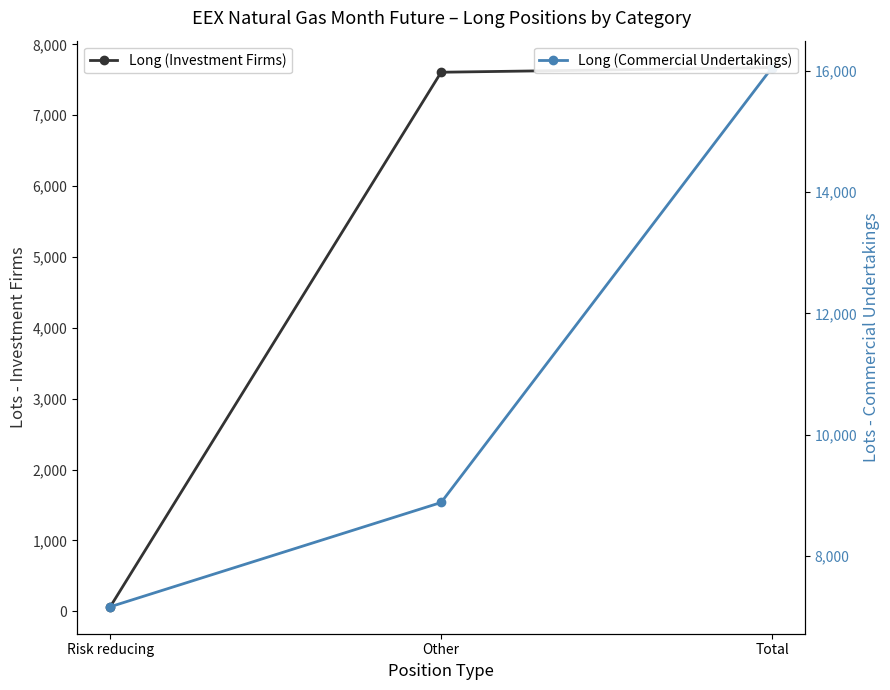

Which series has the largest total across all categories?

Long (Commercial Undertakings)